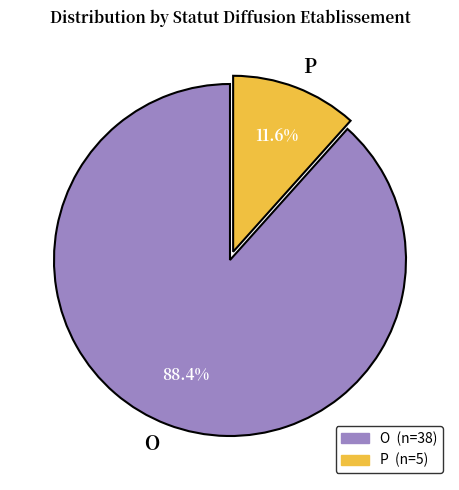

Approximately how many times larger is the value at O compared to P?

7.6